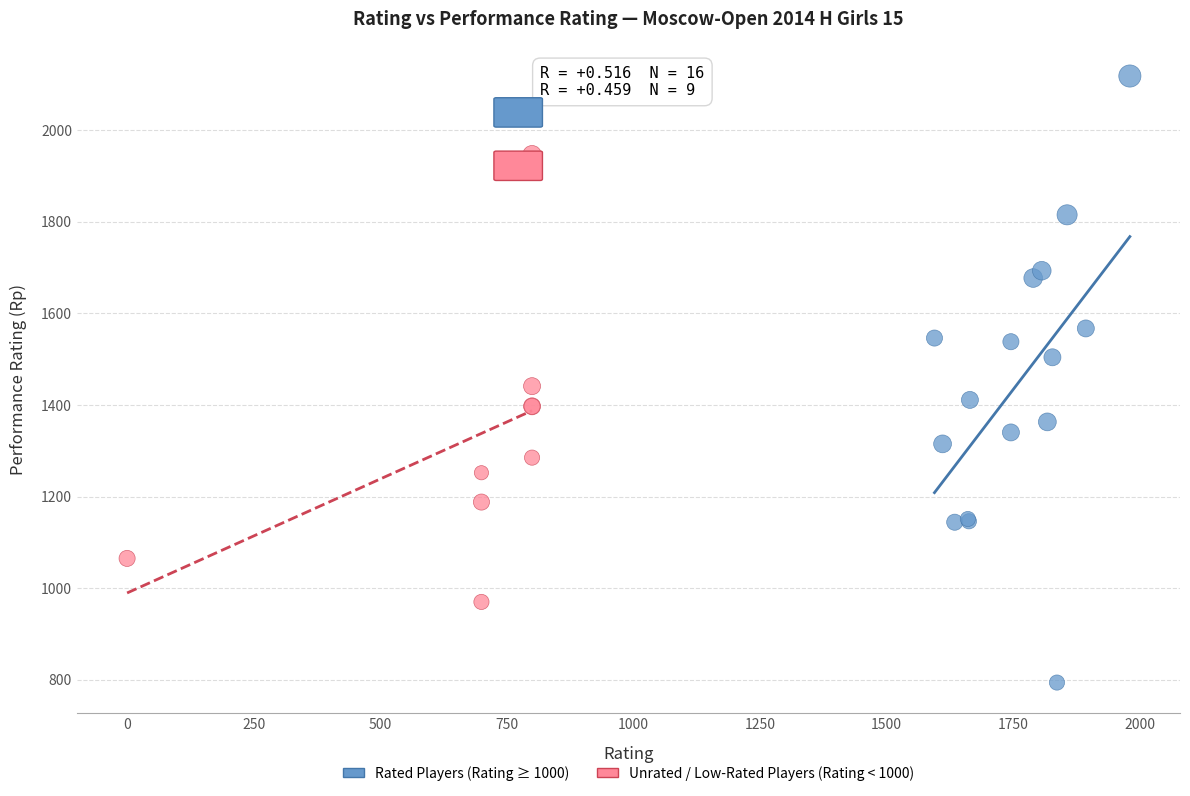

Which series reaches the maximum Y coordinate?

Rated Players (Rating ≥ 1000)